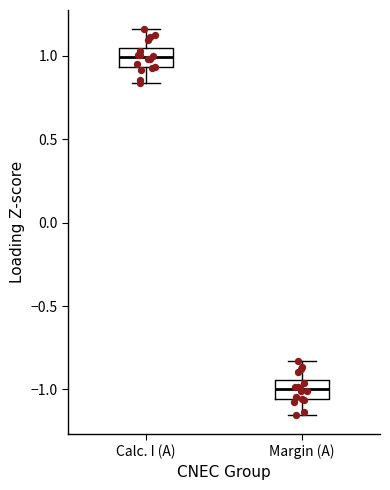

Reading left to right, transcribe this box plot: for each box, give where its median line is, the range the box spans, and where its two whiskers end, as read against the y-axis. The values are not printed on the chart, so give them approximately, as read against the axis.

Calc. I (A): median 1.00, box 0.95 to 1.05, whiskers 0.85 to 1.15
Margin (A): median -1.00, box -1.05 to -0.95, whiskers -1.15 to -0.85